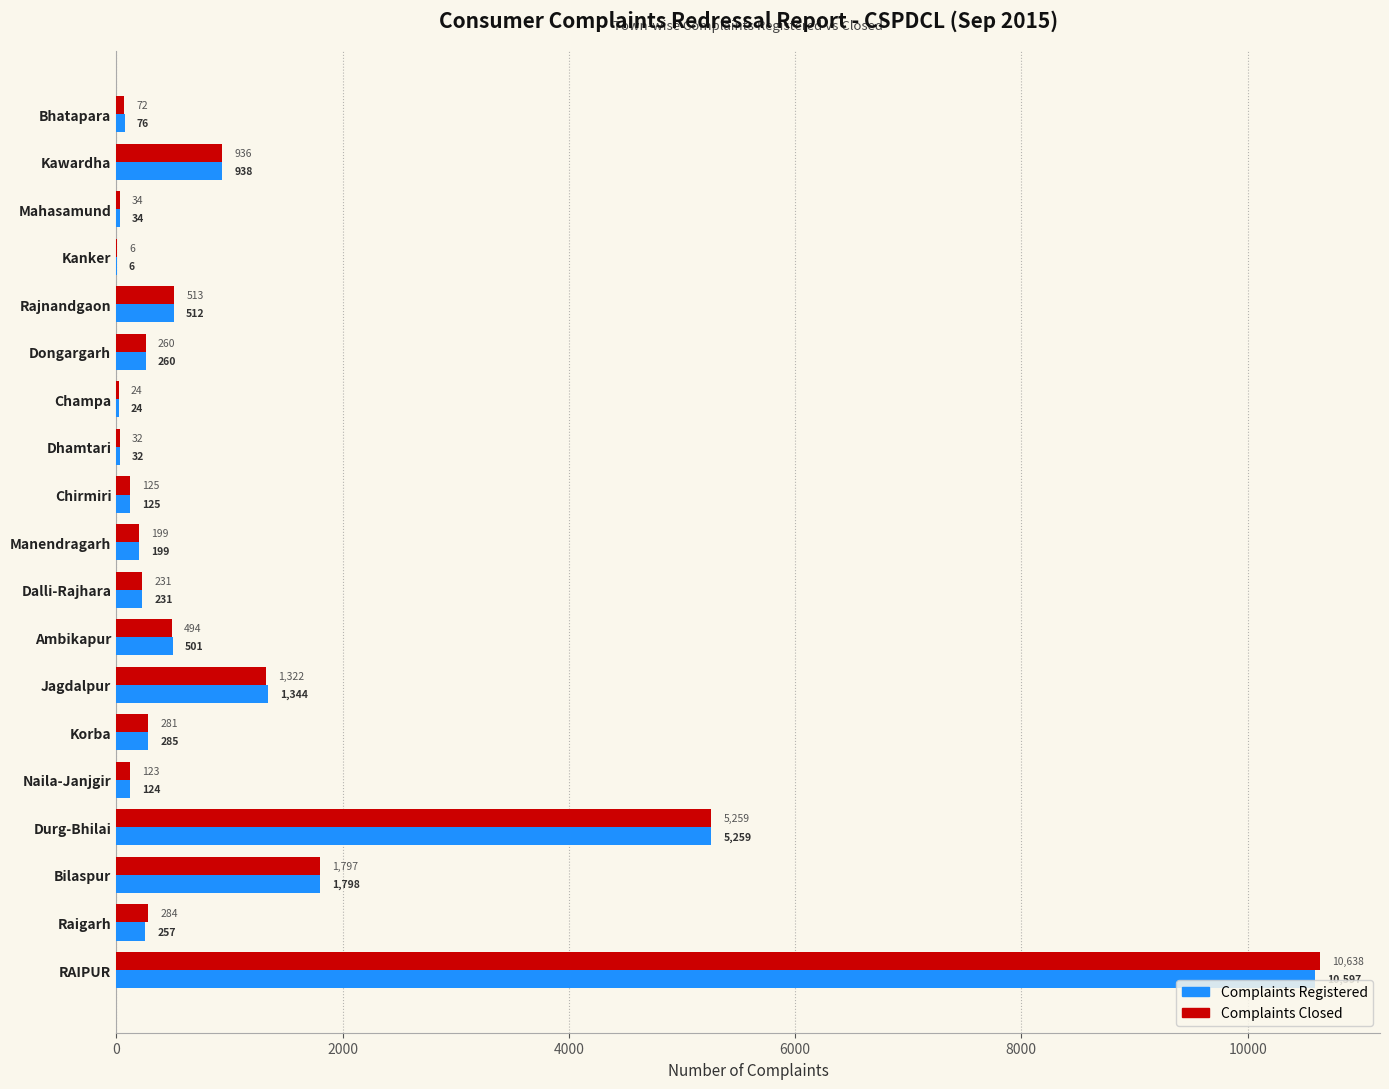

Is it true that Complaints Registered equals 106 at Rajnandgaon?

False